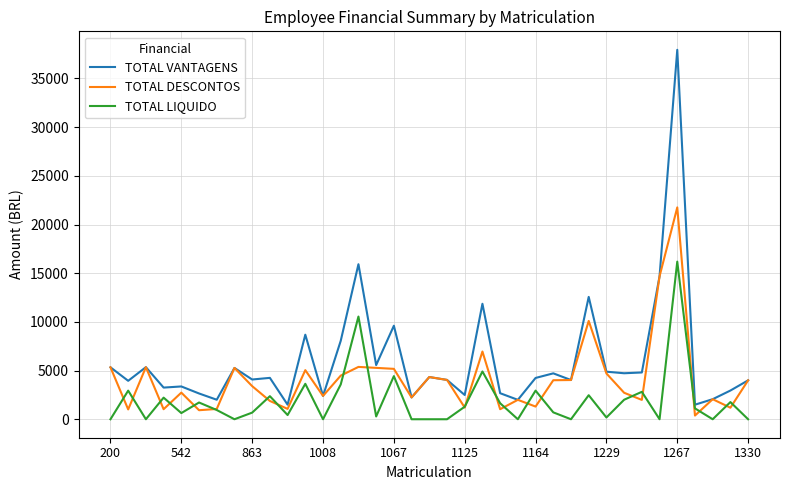

Does the chart have visible grid lines?

Yes